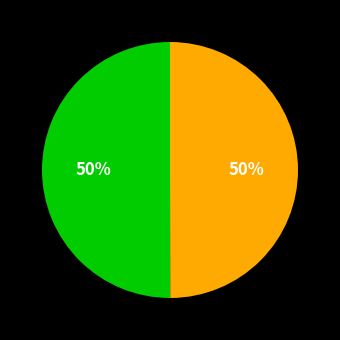

To the nearest percent, what is the average slice percentage?

50%